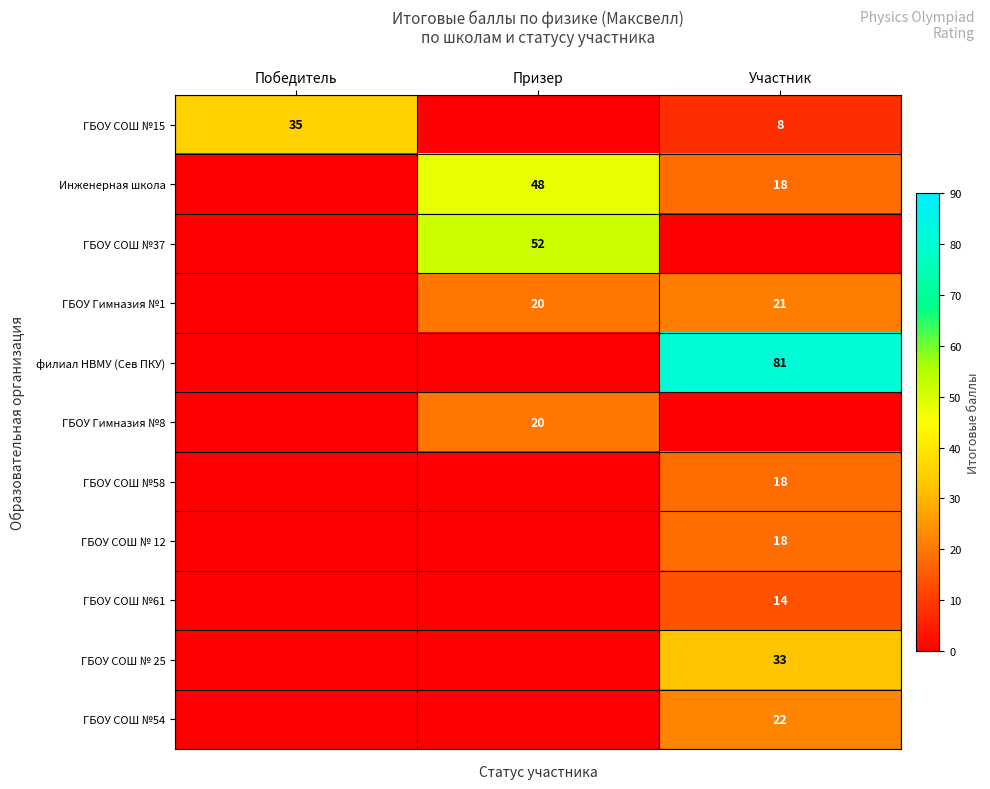

Between Победитель and Участник, which is larger?

Победитель